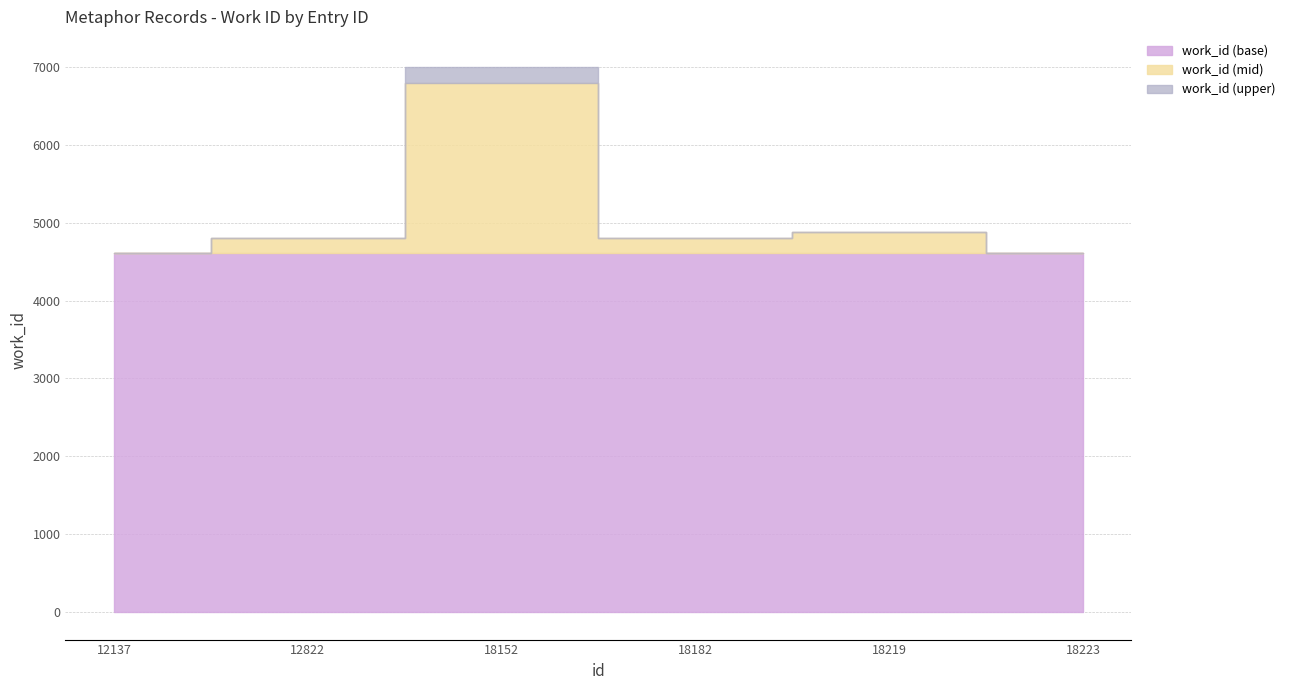

The chart shows a value of 7491 at 18223. True or false?

False